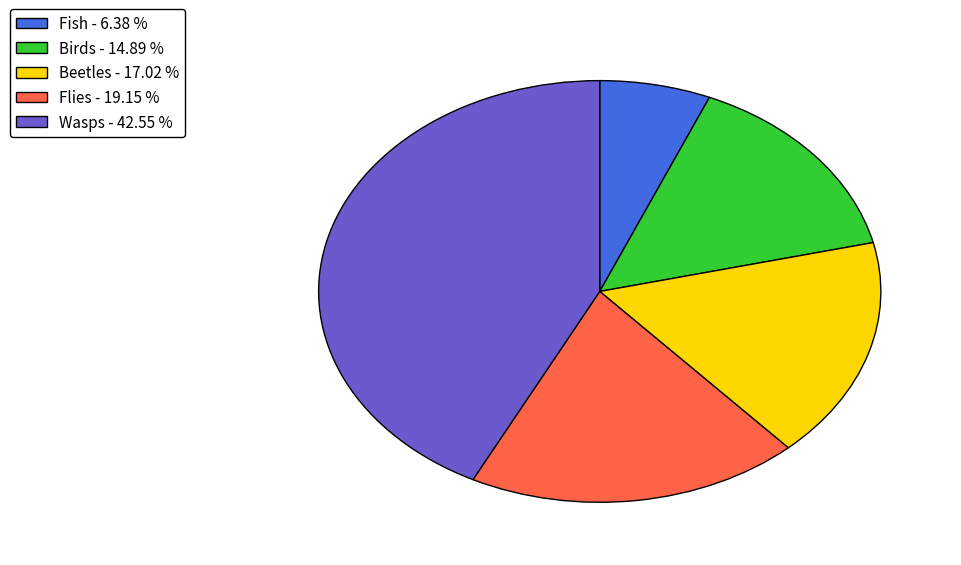

Rank the categories by value from lowest to highest.

Fish, Birds, Beetles, Flies, Wasps